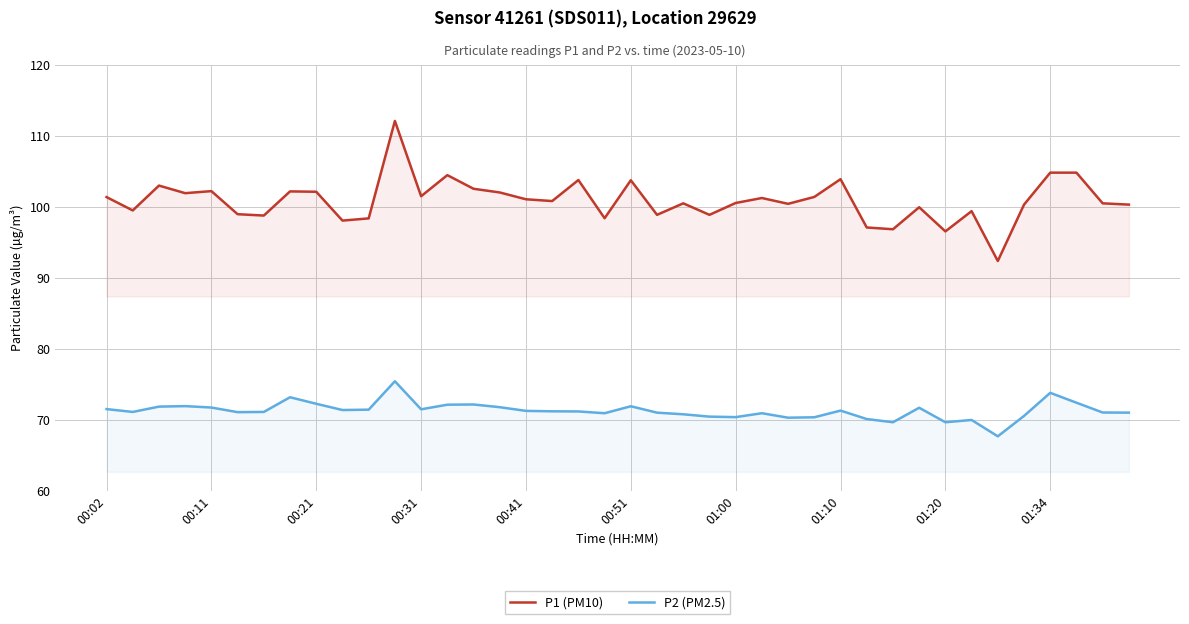

What is the difference between the maximum and minimum values in the P2 (PM2.5) series?

7.8